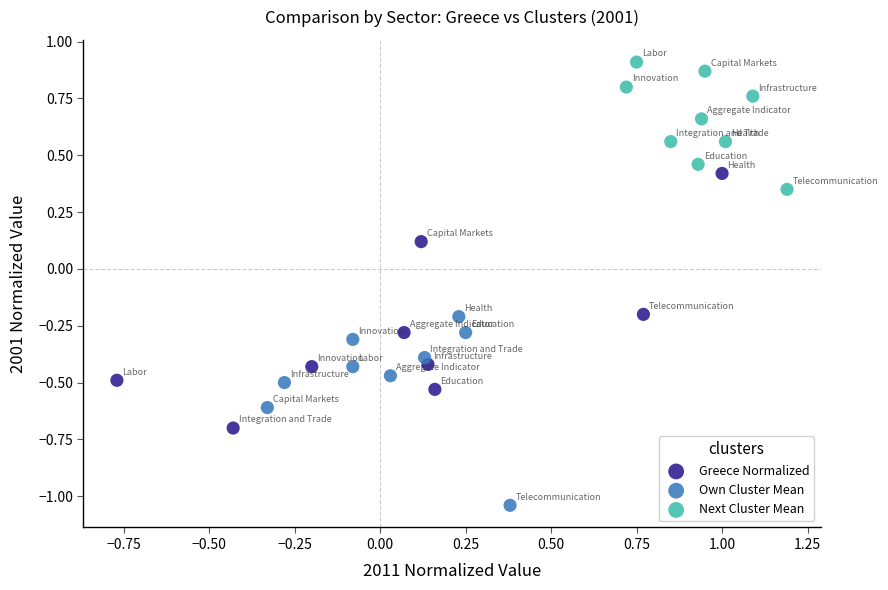

Which series reaches the minimum Y coordinate?

Own Cluster Mean